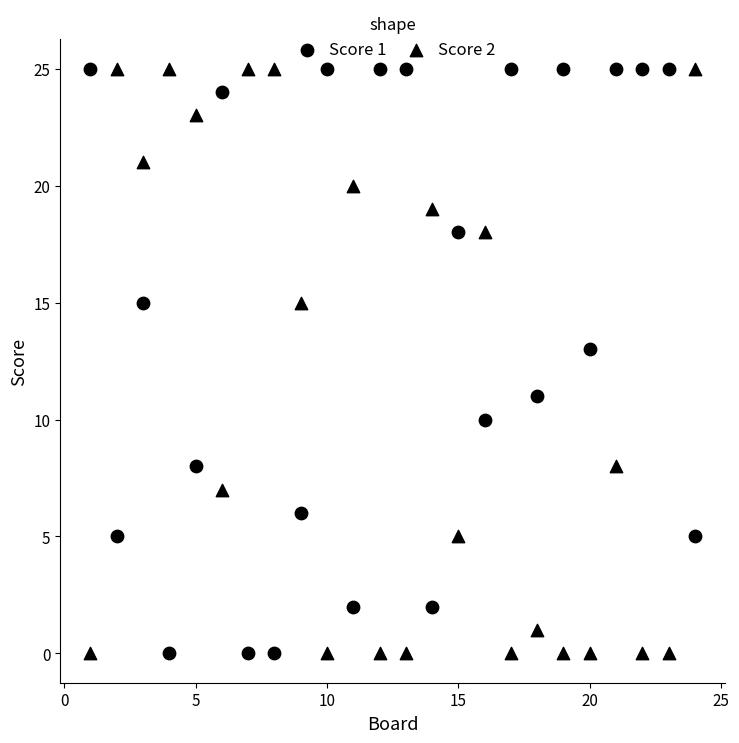

How many data points are displayed?

48